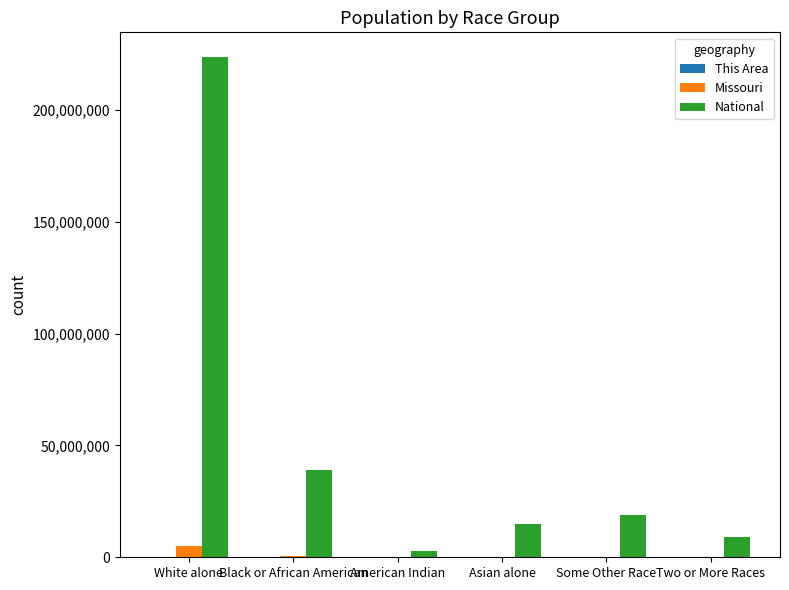

How many data points does each series have?

6